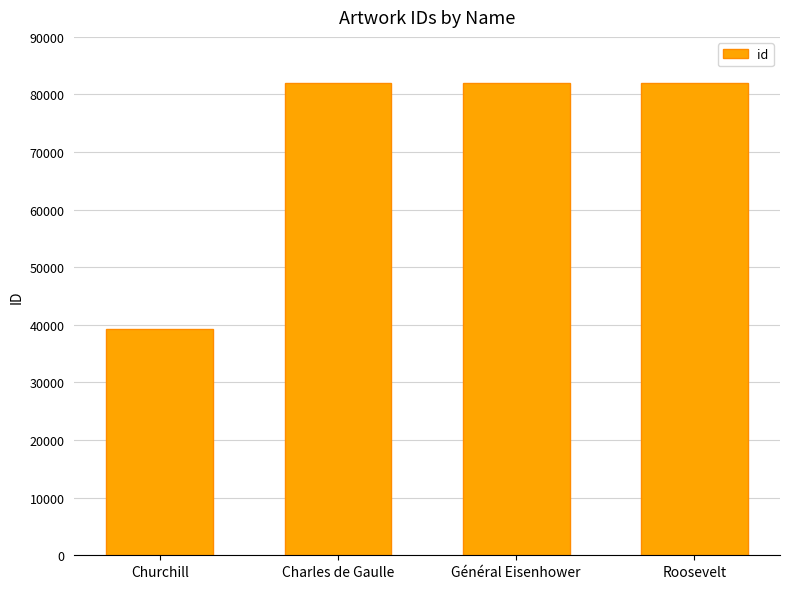

Read the value at Charles de Gaulle, to the nearest 100.

82100